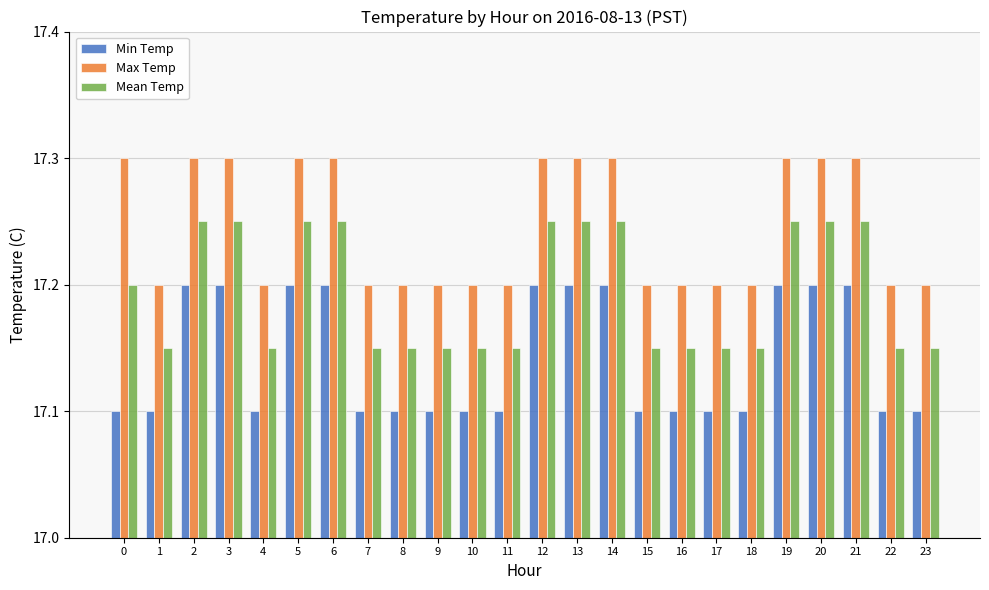

At how many categories does at least one series exceed 17?

24